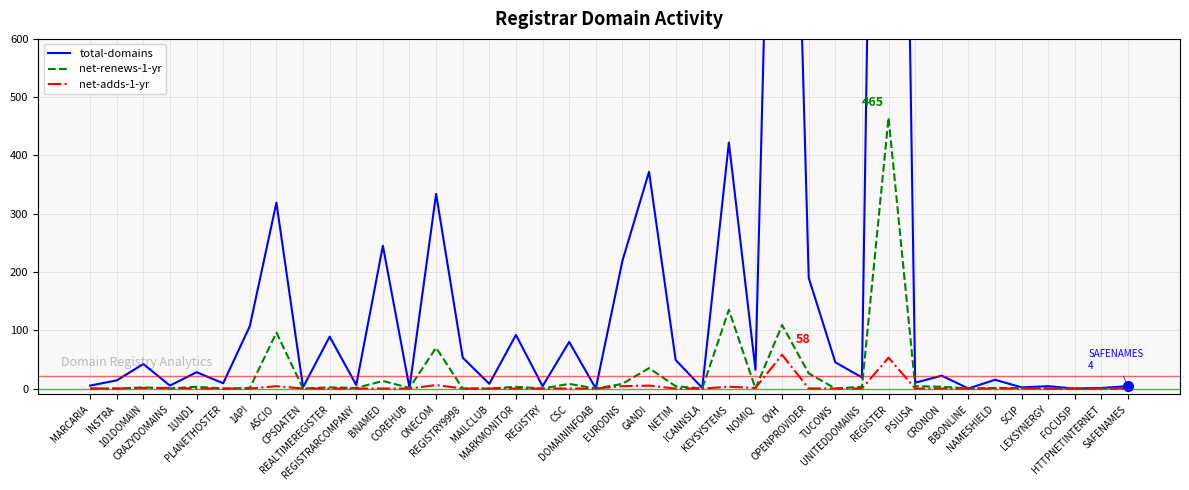

How many intersections are there between net-adds-1-yr and net-renews-1-yr?

4